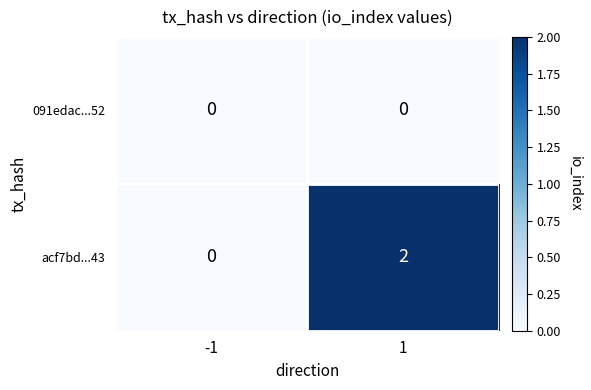

What is the total value across all series at 1?

2